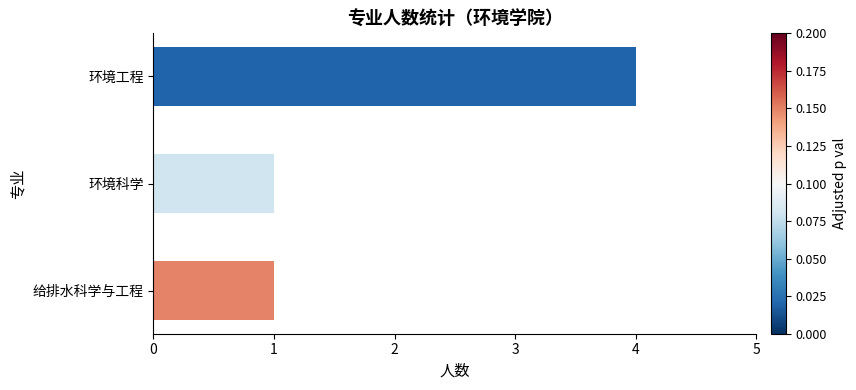

What is the average value?

2